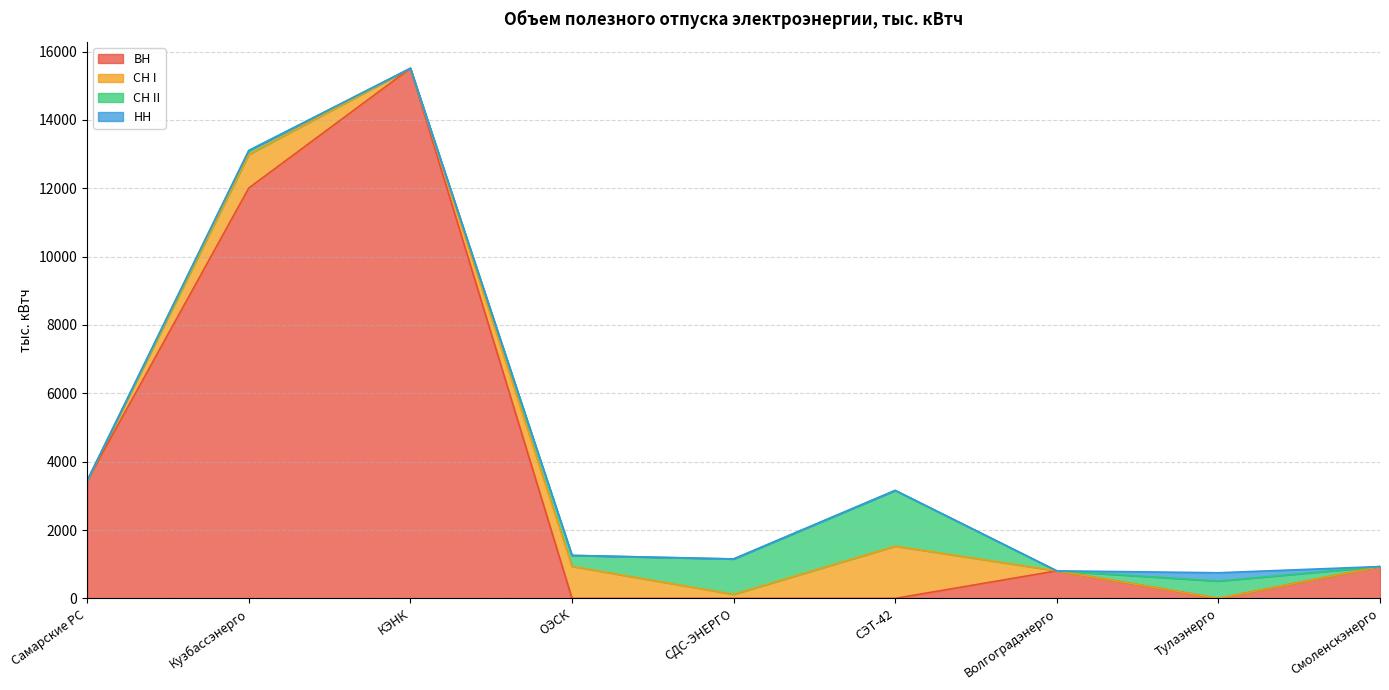

Reading right to left, list all the values displayed in this chart.

ВН: 931.8	0.0	806.2	0.0	0.0	0.0	15508.1	12006.6	3446.2
СН I: 0.0	1.2	0.0	1529.3	119.5	937.4	0.0	981.4	0.0
СН II: 0.0	506.1	0.0	1629.8	1034.4	320.7	0.0	115.1	0.0
НН: 0.0	243.0	0.0	0.0	0.0	0.0	0.0	0.0	0.0